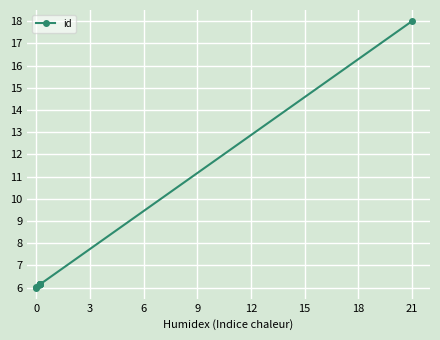

What is the value of the 1st point from the left?

6.0